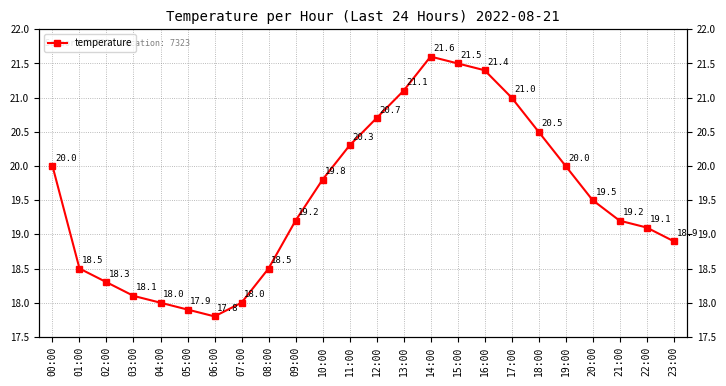

Reading right to left, extract all data points from this chart.

18.9	19.1	19.2	19.5	20.0	20.5	21.0	21.4	21.5	21.6	21.1	20.7	20.3	19.8	19.2	18.5	18.0	17.8	17.9	18.0	18.1	18.3	18.5	20.0